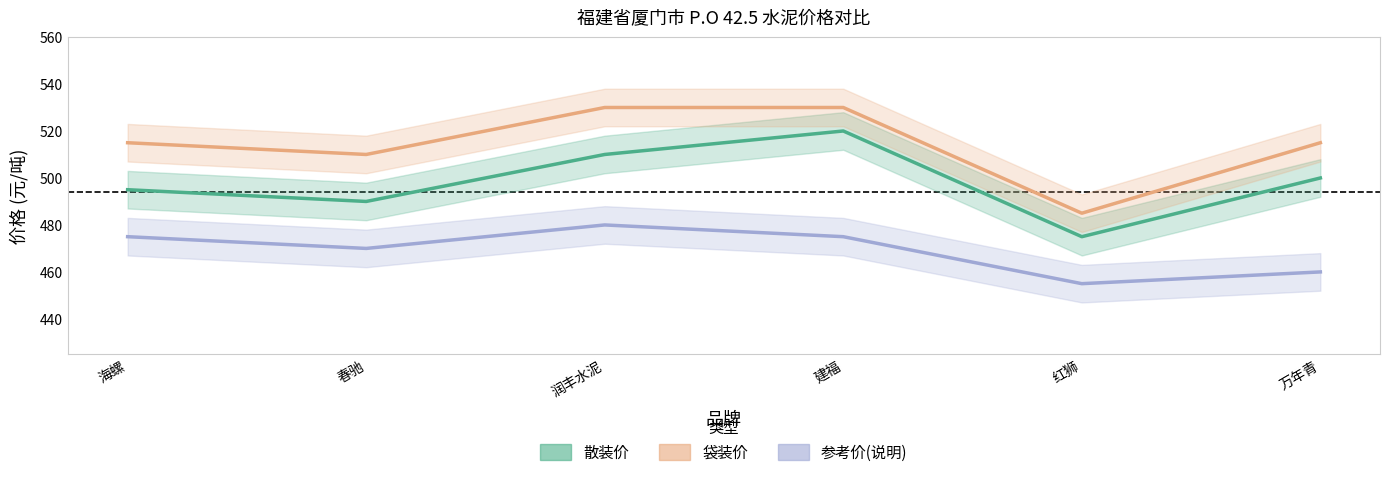

The value of 袋装价 at 春驰 is 510. True or false?

True